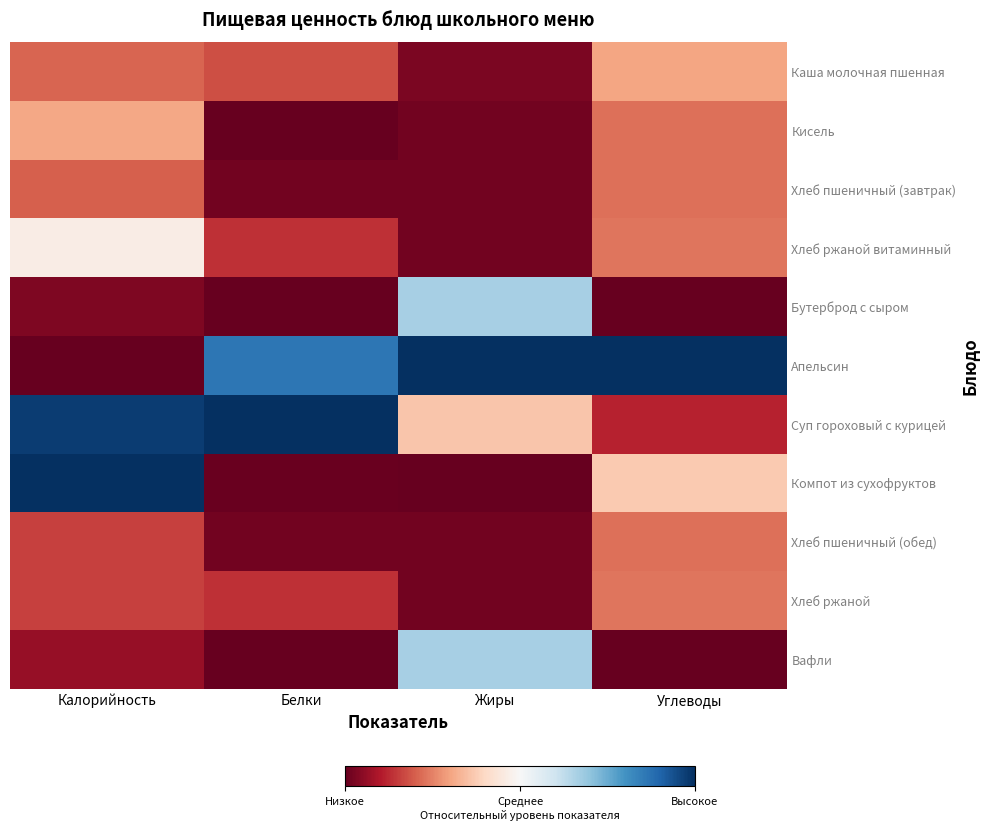

How many data points does each series have?

4